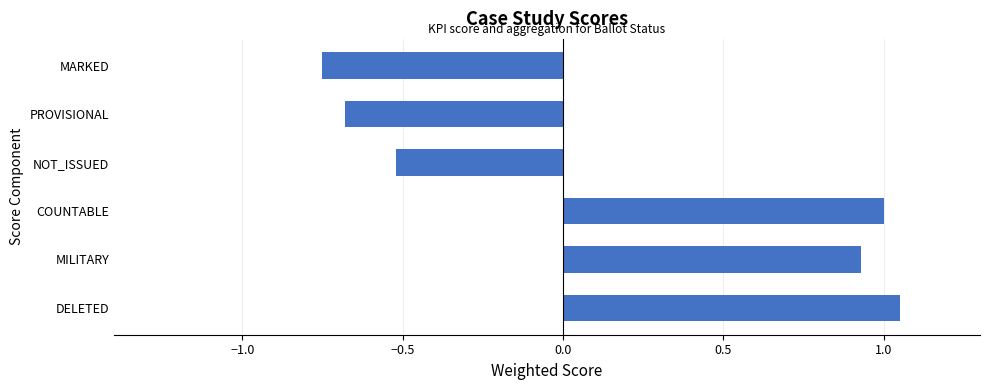

What is the change in value from COUNTABLE to PROVISIONAL?

-1.7